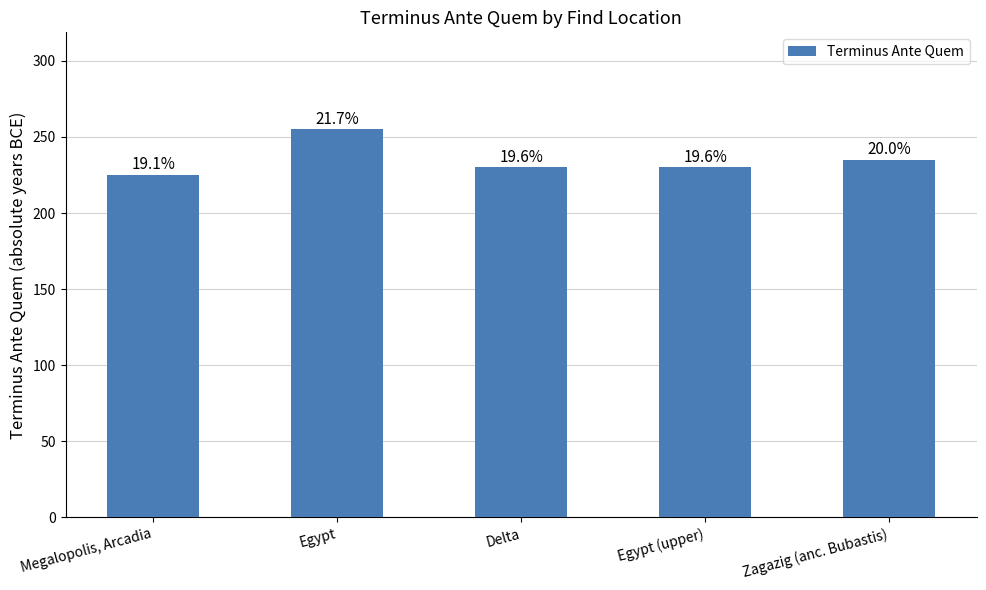

Reading left to right, extract all data points from this chart.

Megalopolis, Arcadia=225	Egypt=255	Delta=230	Egypt (upper)=230	Zagazig (anc. Bubastis)=235